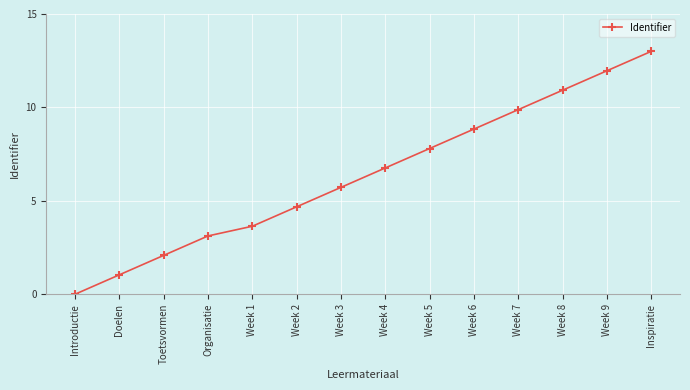

At which label does the data first exceed 6?

Week 4